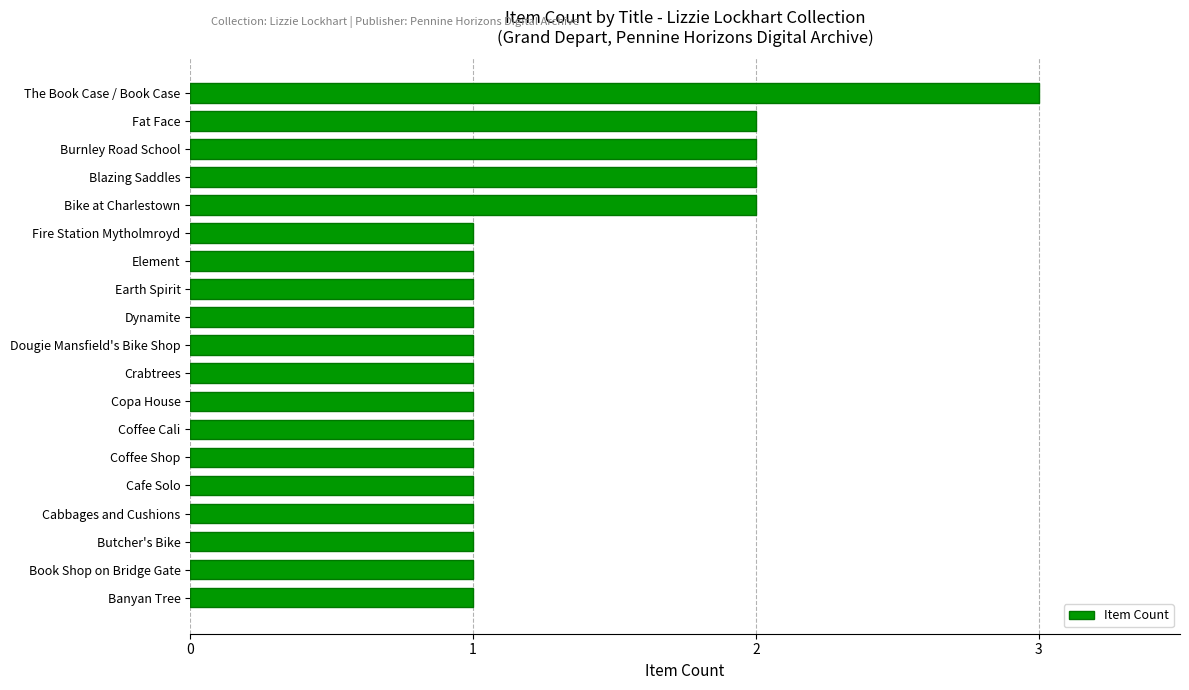

What is the difference between the second highest and second lowest values?

1